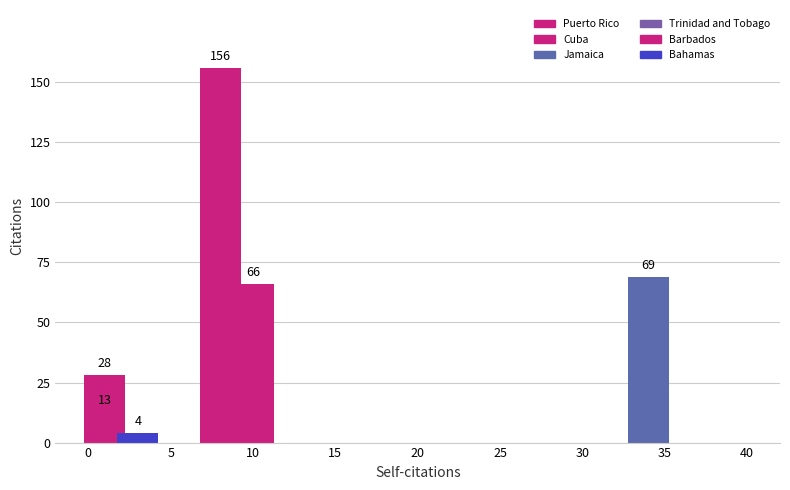

Reading left to right, transcribe all the data shown in this chart.

8=156	10=66	34=69	1=13	1=28	3=4